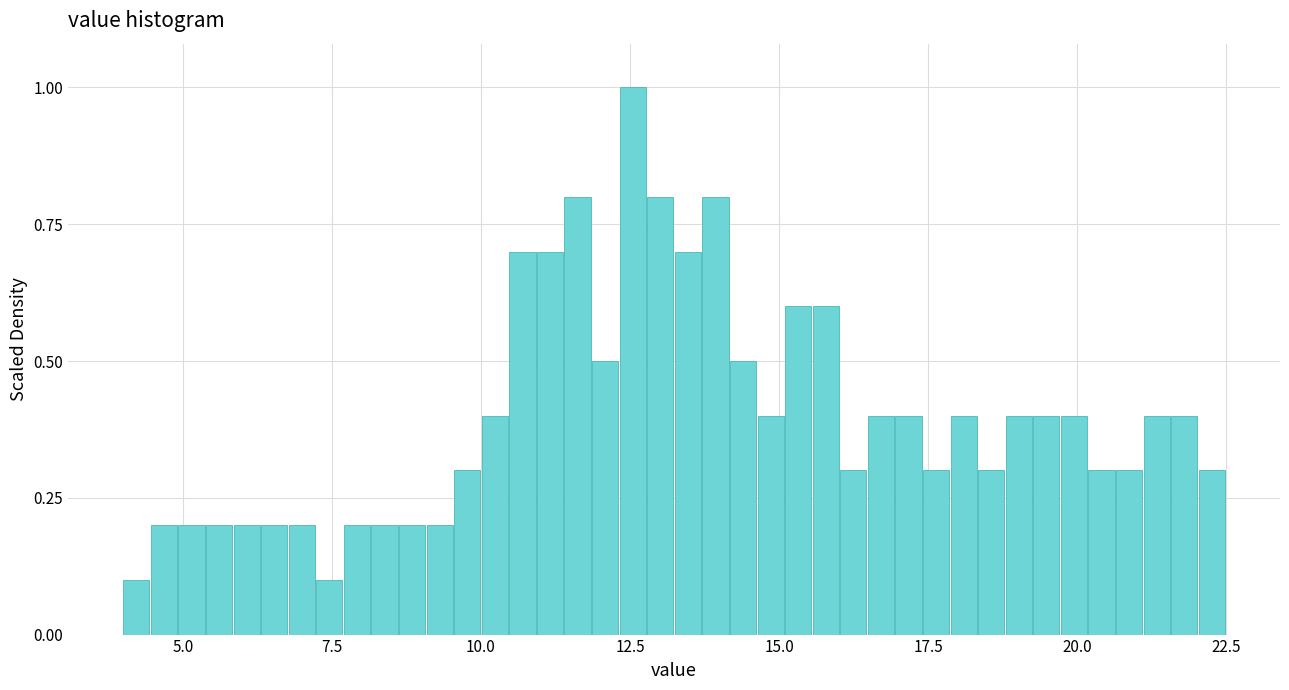

Read against the x-axis, roughly where is the centre of the tallest bar?

12.5